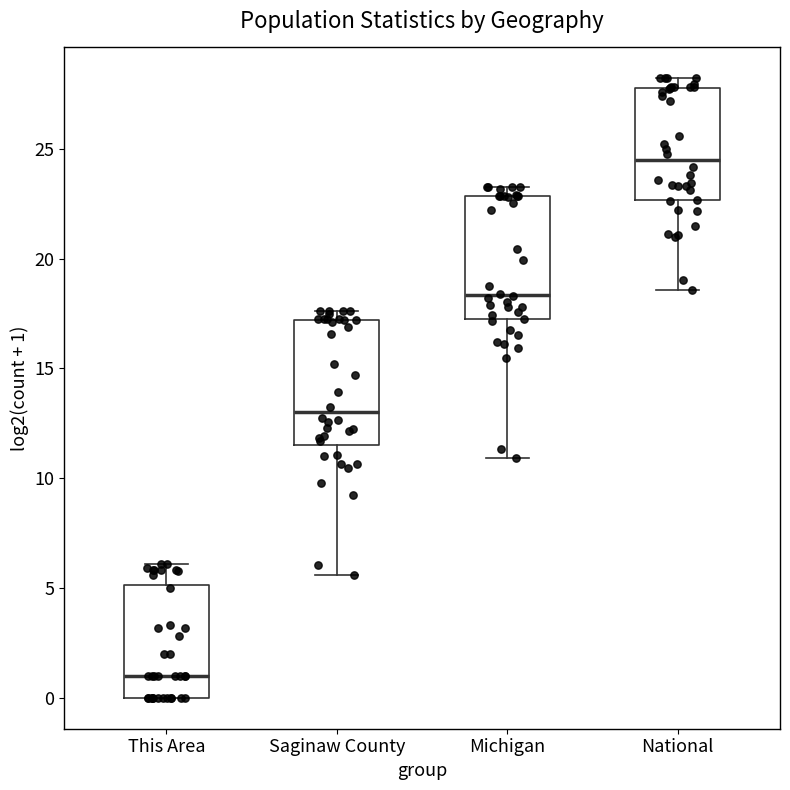

Which box has the lowest median line?

This Area